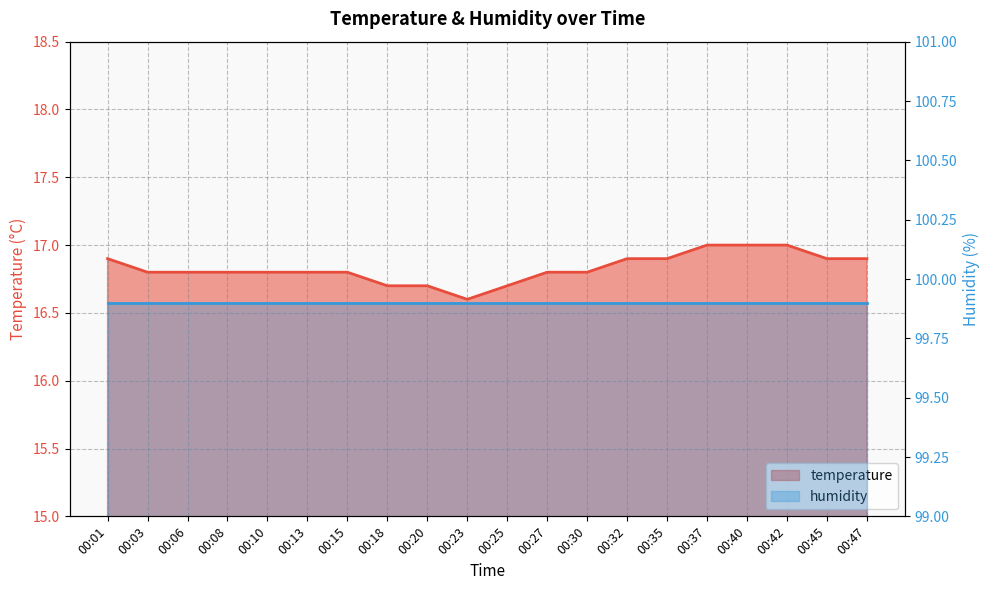

Reading right to left, what are all the values shown in this chart?

16.9	16.9	17.0	17.0	17.0	16.9	16.9	16.8	16.8	16.7	16.6	16.7	16.7	16.8	16.8	16.8	16.8	16.8	16.8	16.9